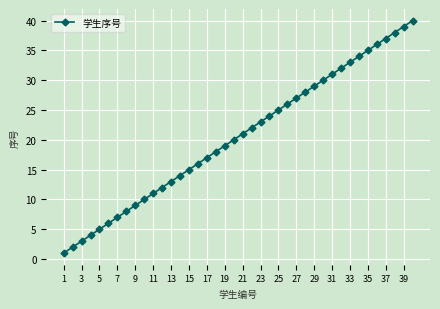

What is the difference between the maximum and minimum values?

39